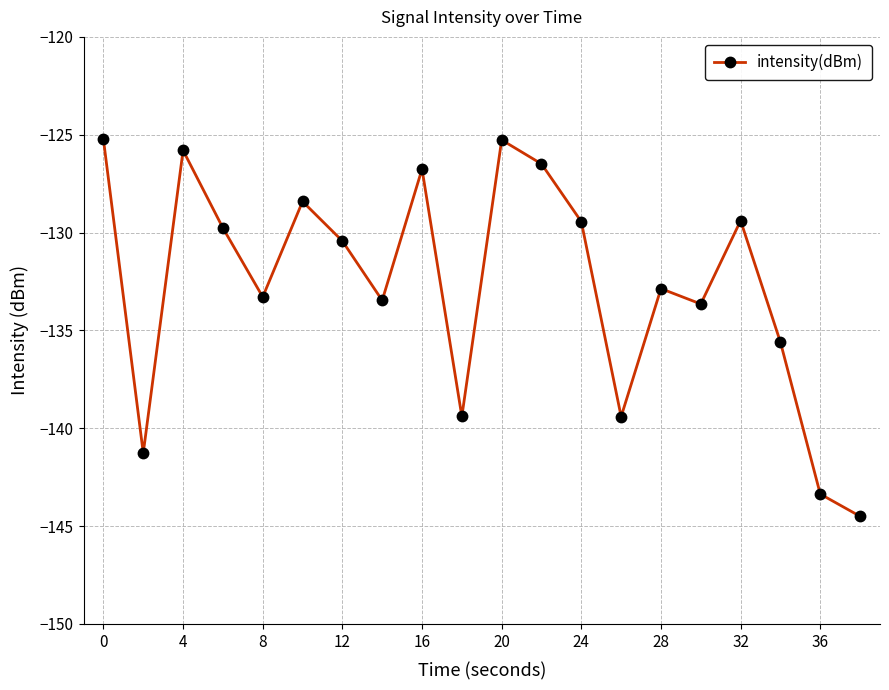

How many points are lower than both their immediate neighbors (excluding endpoints)?

6